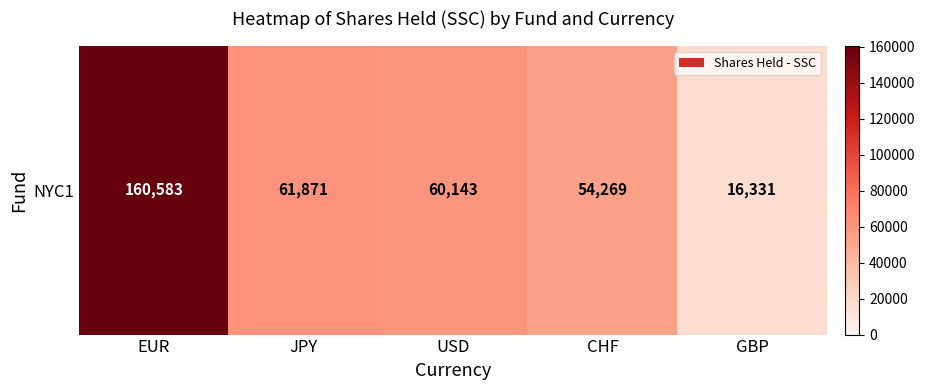

Rank the categories by value from highest to lowest.

EUR, JPY, USD, CHF, GBP